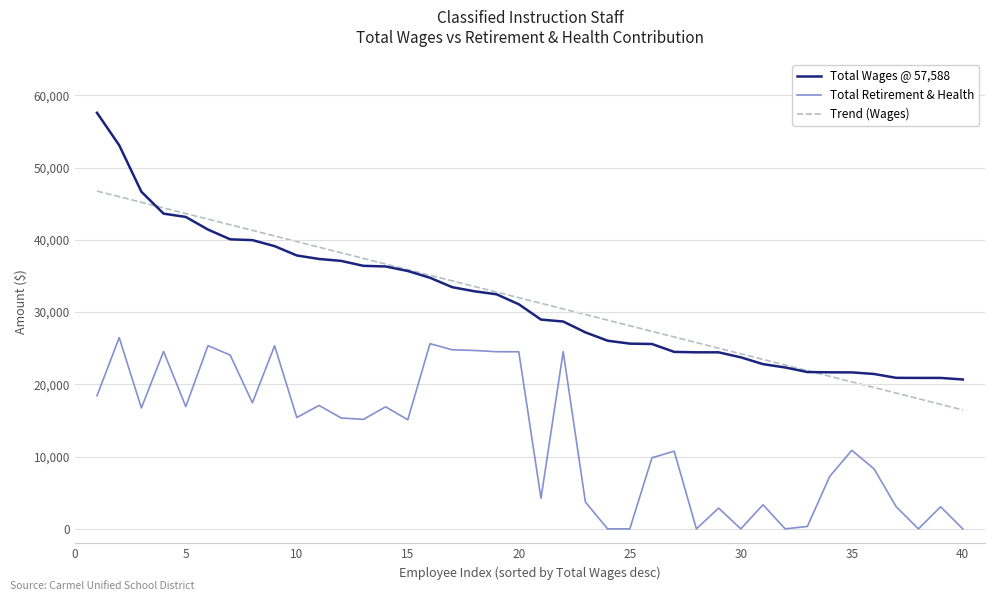

Rank the series by their maximum value, from highest to lowest.

Total Wages @ 57,588, Trend (Wages), Total Retirement & Health